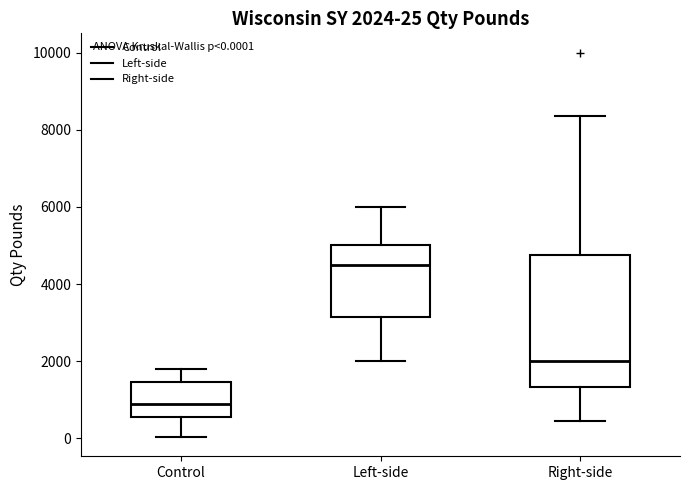

Comparing the boxes themselves (not the whiskers), which one is the tallest?

Right-side